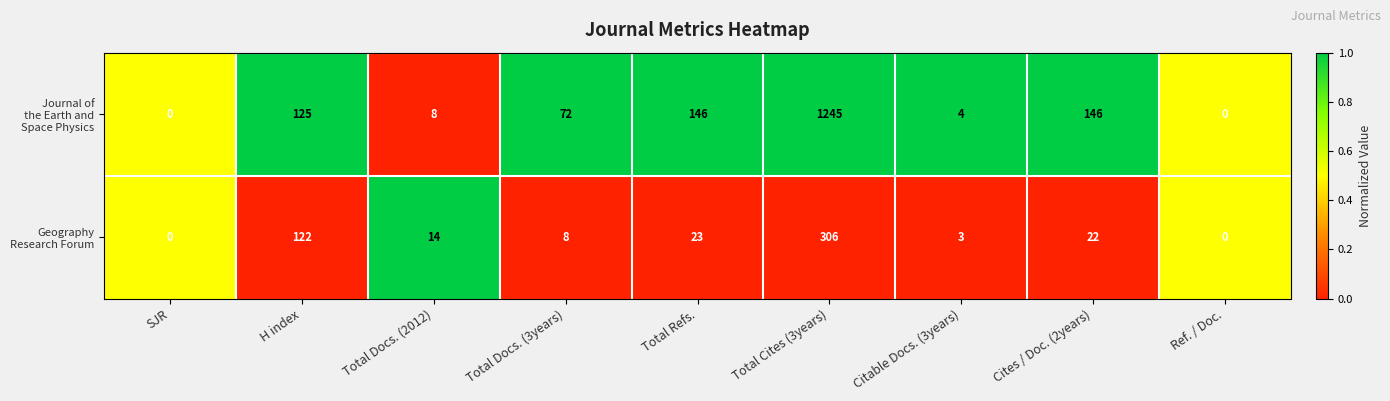

What is the total value across all series at Total Docs. (3years)?

80